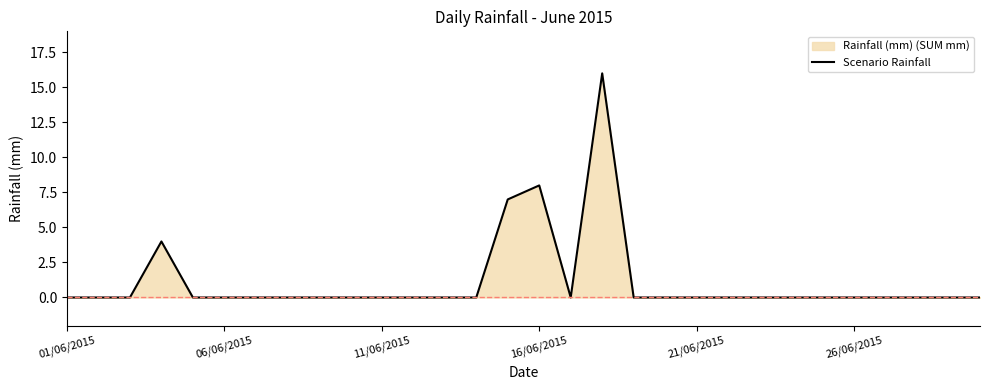

Is it true that the value at 01/06/2015 is -5?

False